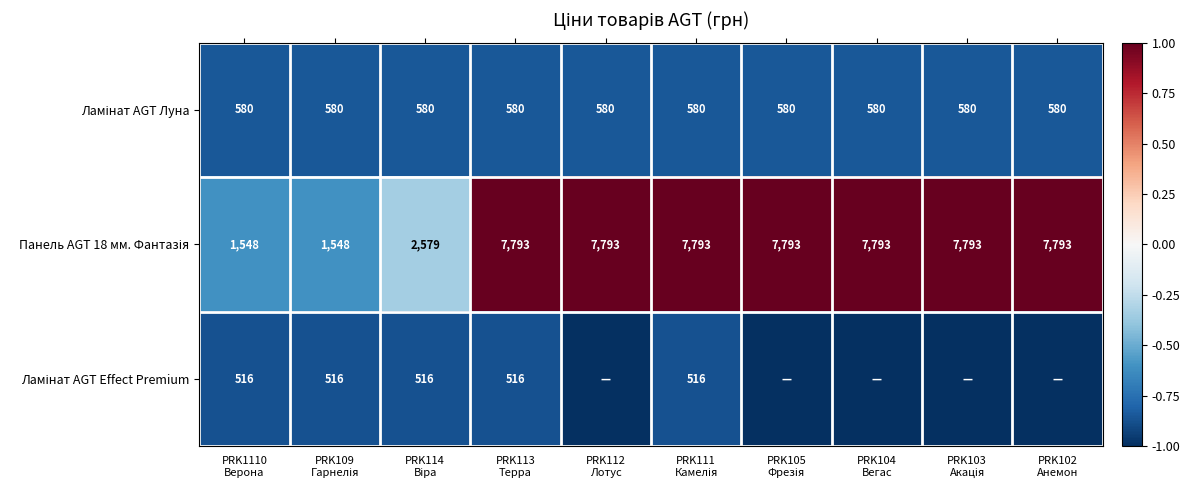

Which series changed the most between PRK1110 Верона and PRK102 Анемон?

Панель AGT 18 мм. Фантазія